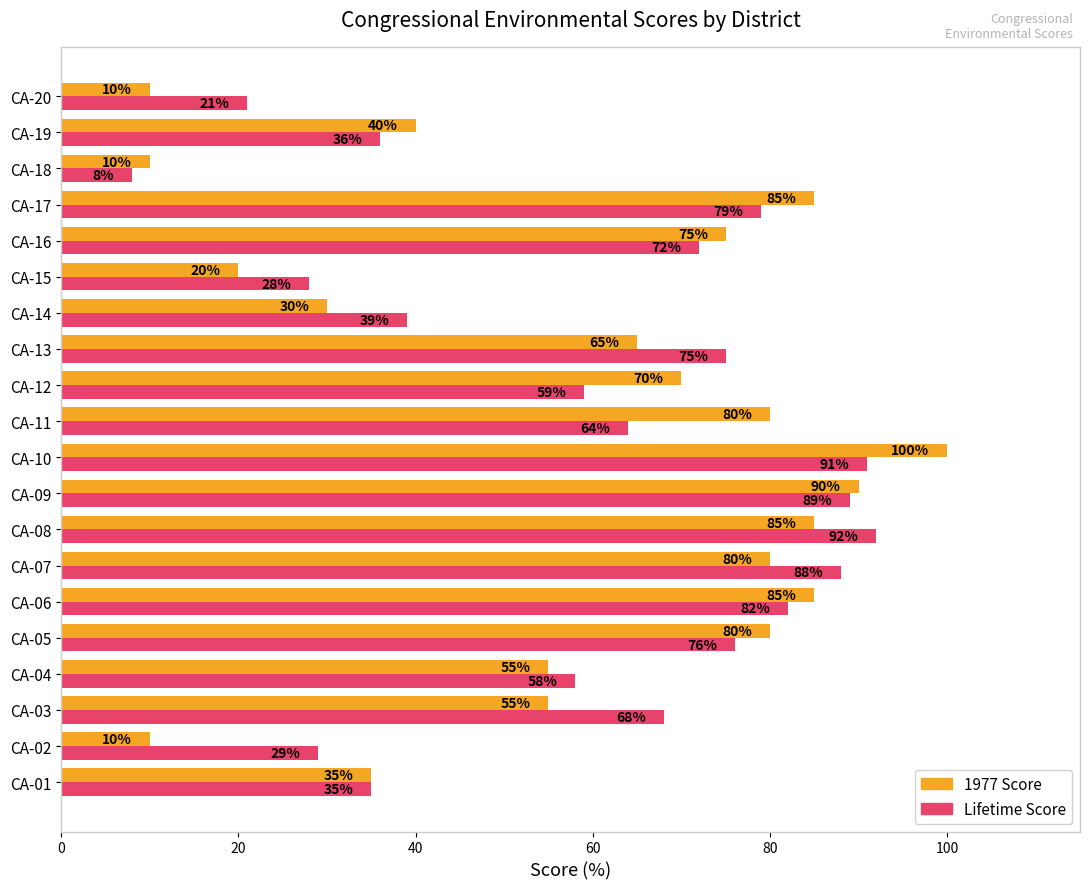

True or false: Lifetime Score has a value of 76 at CA-05.

True